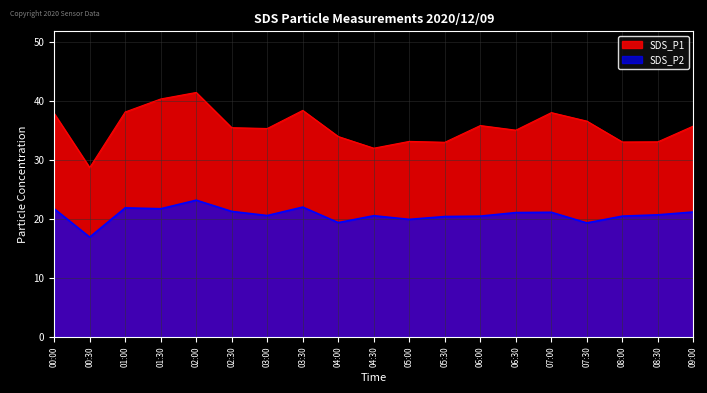

What is the sum of the SDS_P1 values at 03:30 and 05:30?

71.3